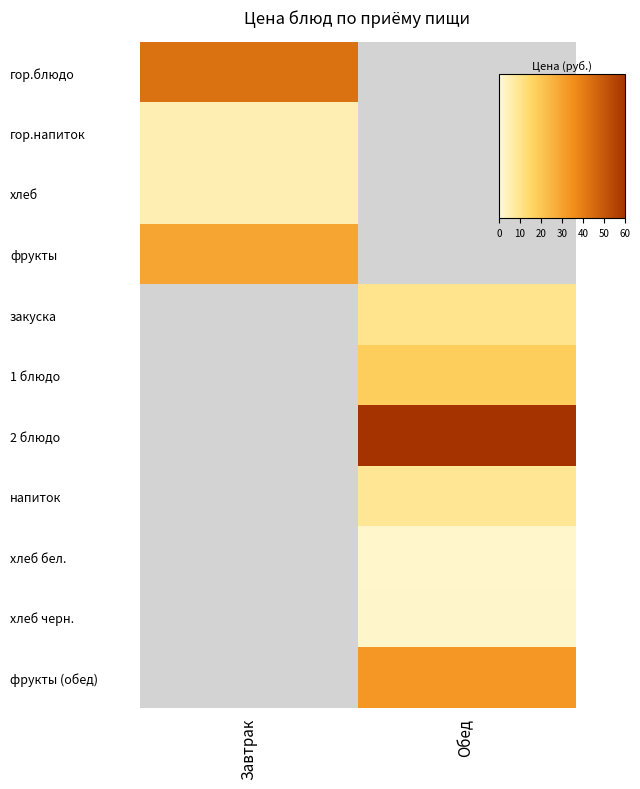

What is the greatest value displayed?

60.0